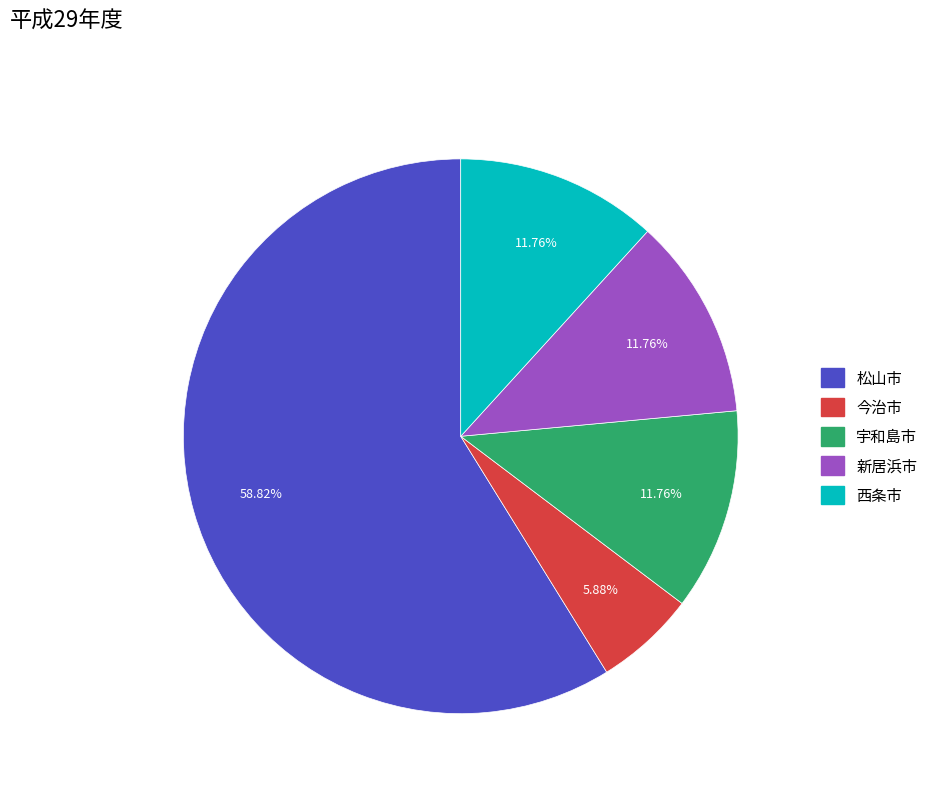

To the nearest percent, what is the average slice percentage?

20%